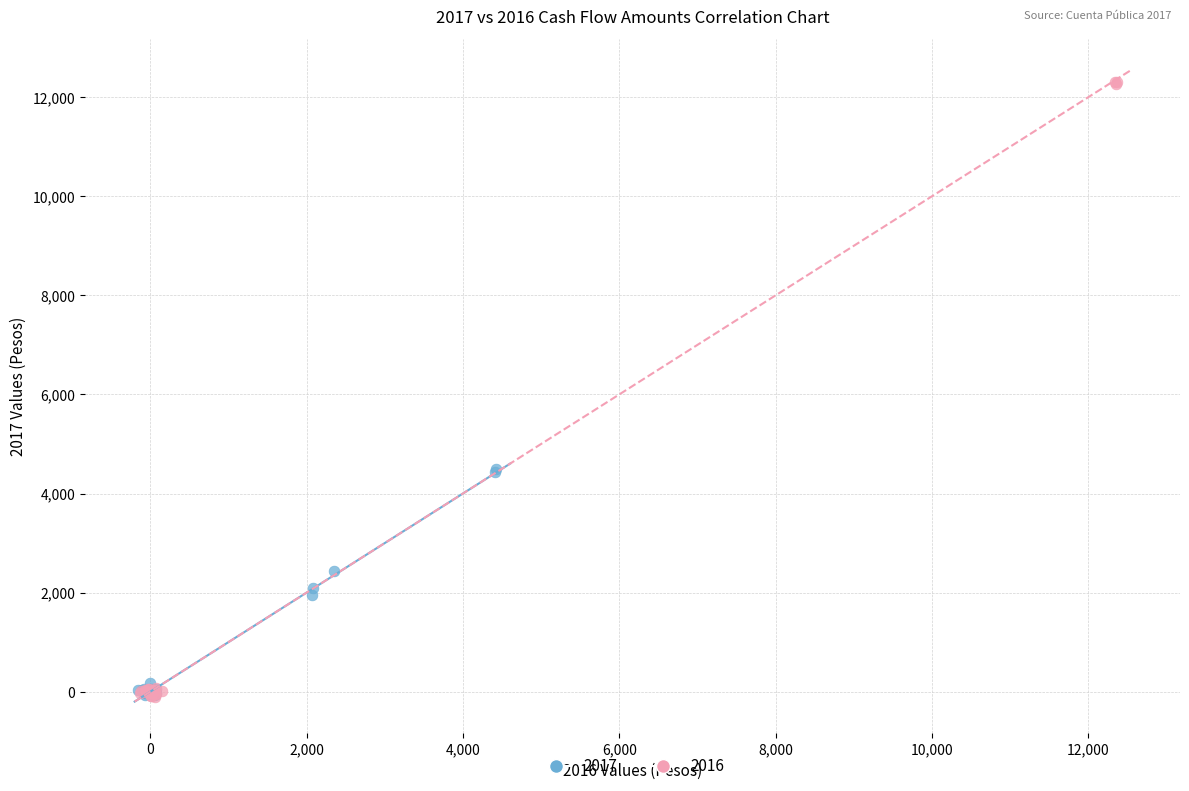

Which series has the largest Y range (max minus min)?

2016